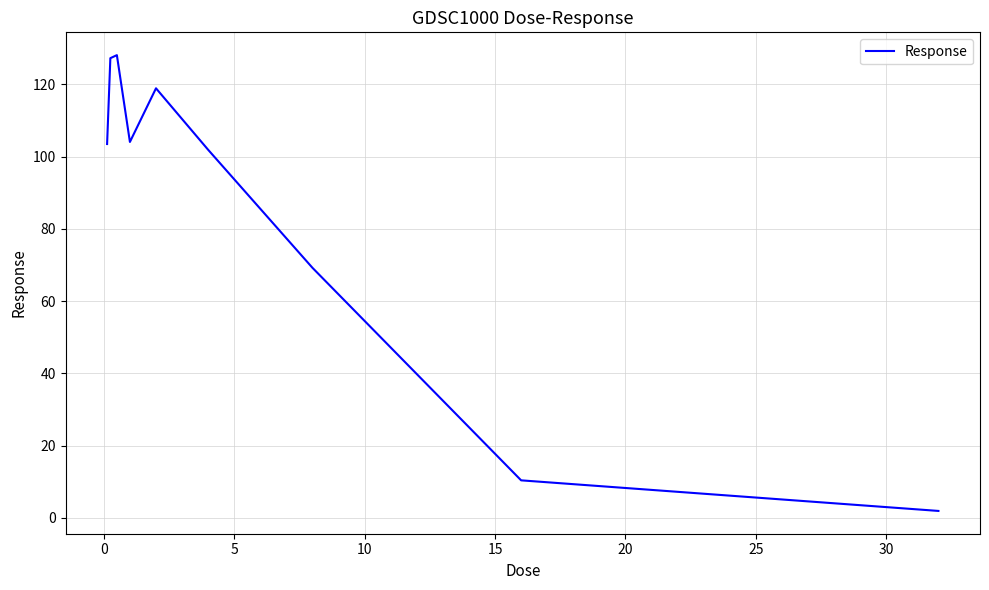

What is the greatest value displayed?

128.1